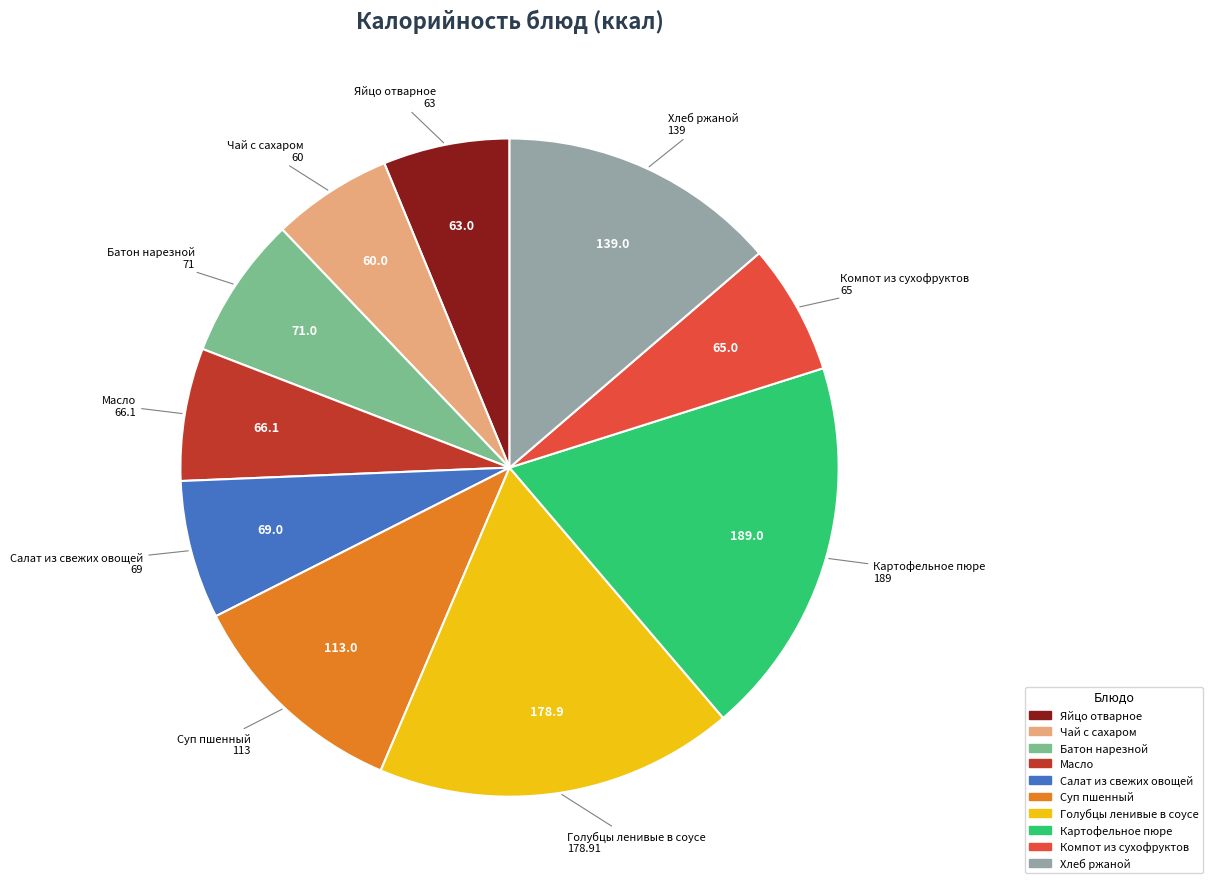

Combined, do Масло and Салат из свежих овощей account for over 50%?

No